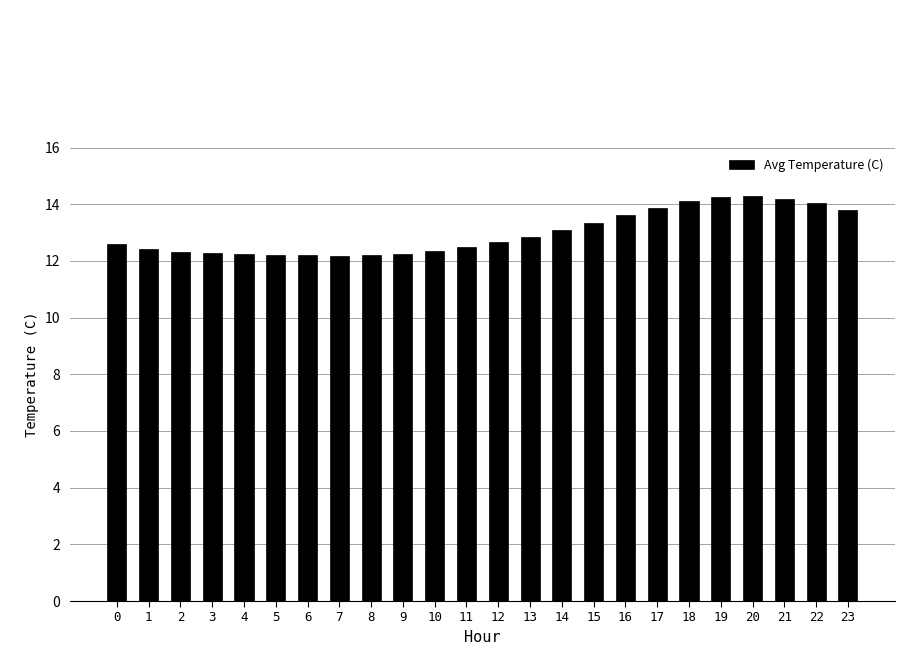

What is the difference between the maximum and minimum values?

2.1